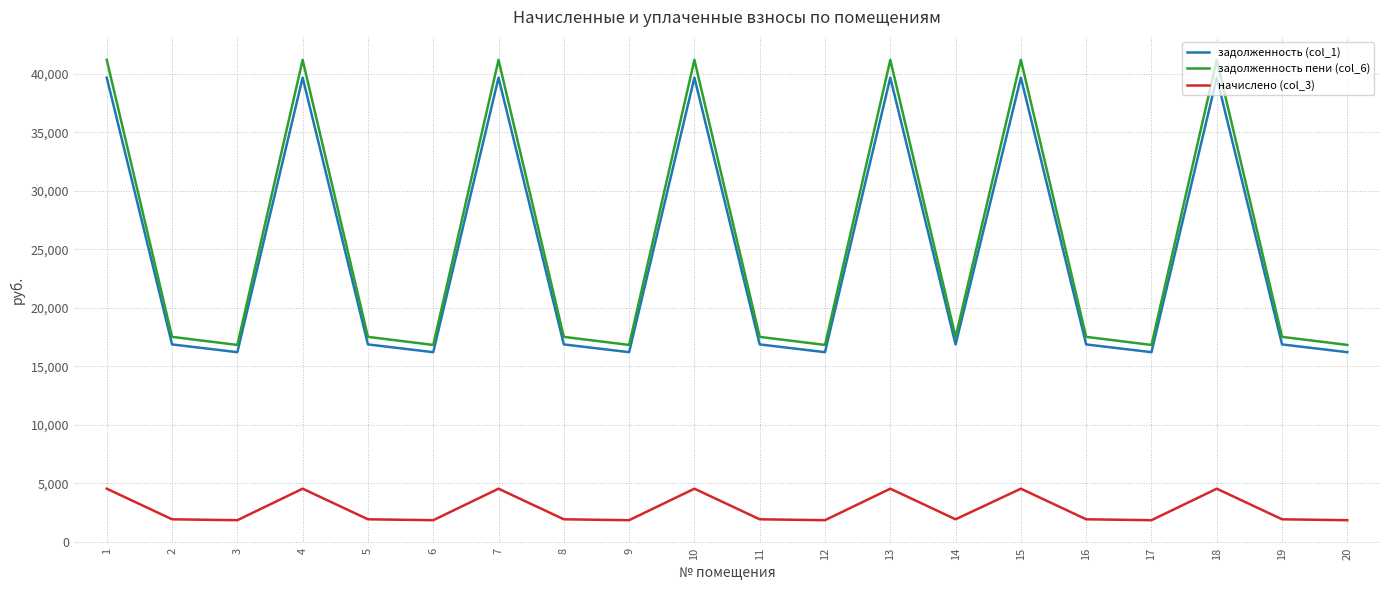

What is the difference between the maximum and second lowest values in the начислено (col_3) series?

2691.0